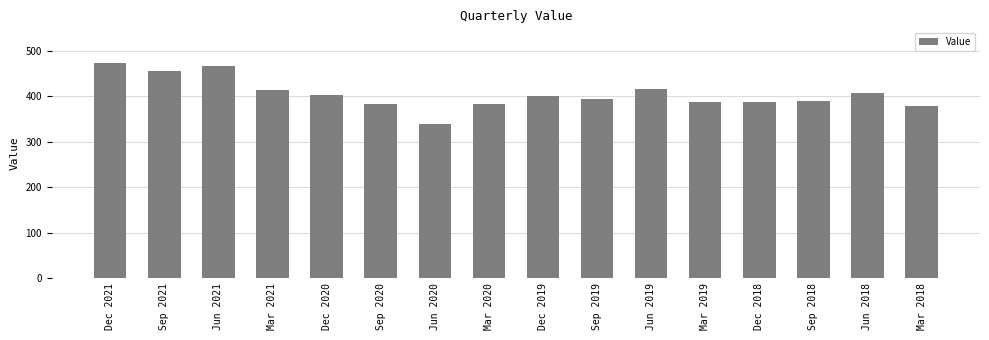

What is the label of the 12th bar from the left?

Mar 2019